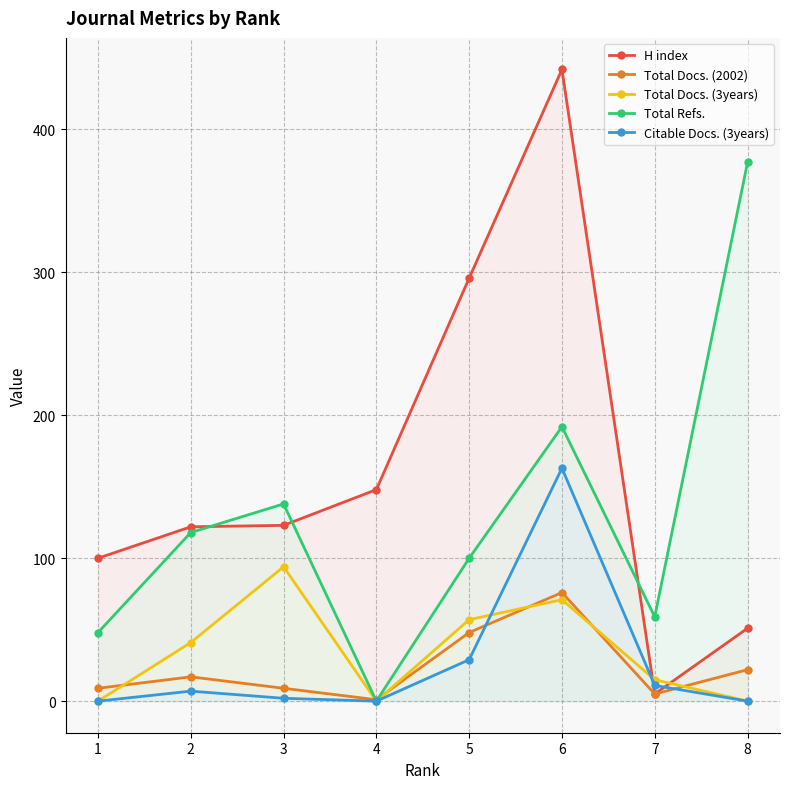

True or false: H index and Total Docs. (2002) intersect in this chart.

False